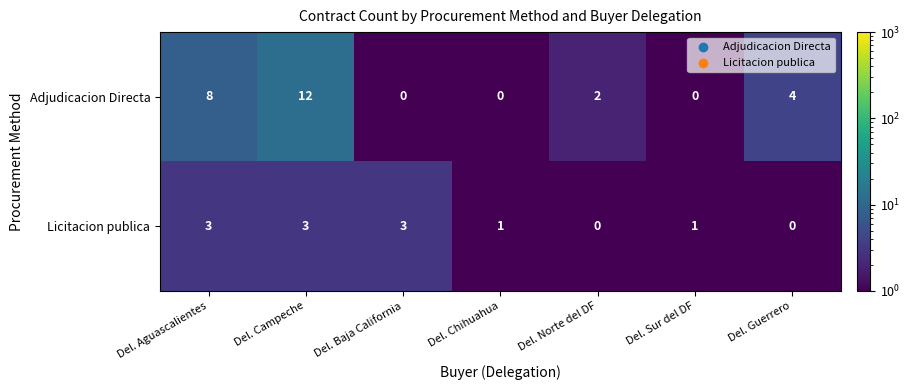

True or false: Licitacion publica has a value of 0 at Del. Chihuahua.

False